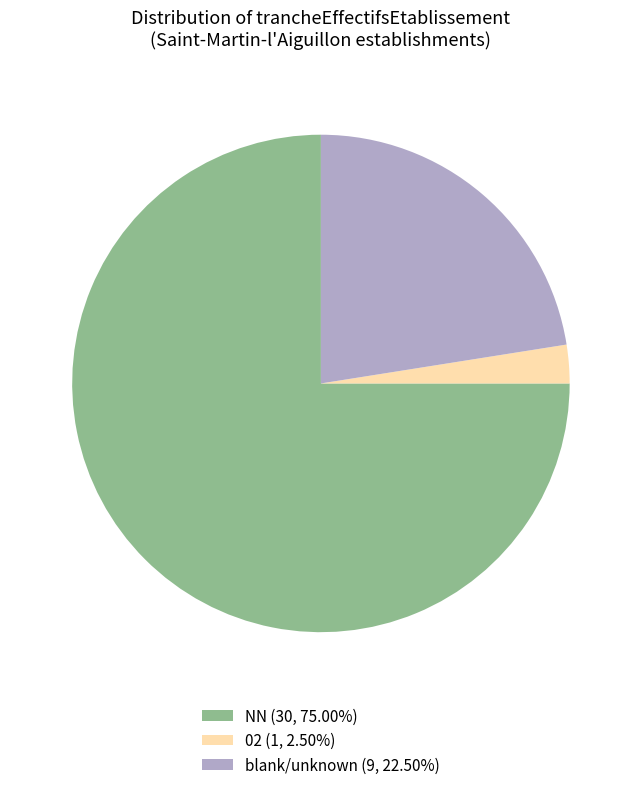

Do blank/unknown (9, 22.50%) and NN (30, 75.00%) together represent more than half of the pie?

Yes